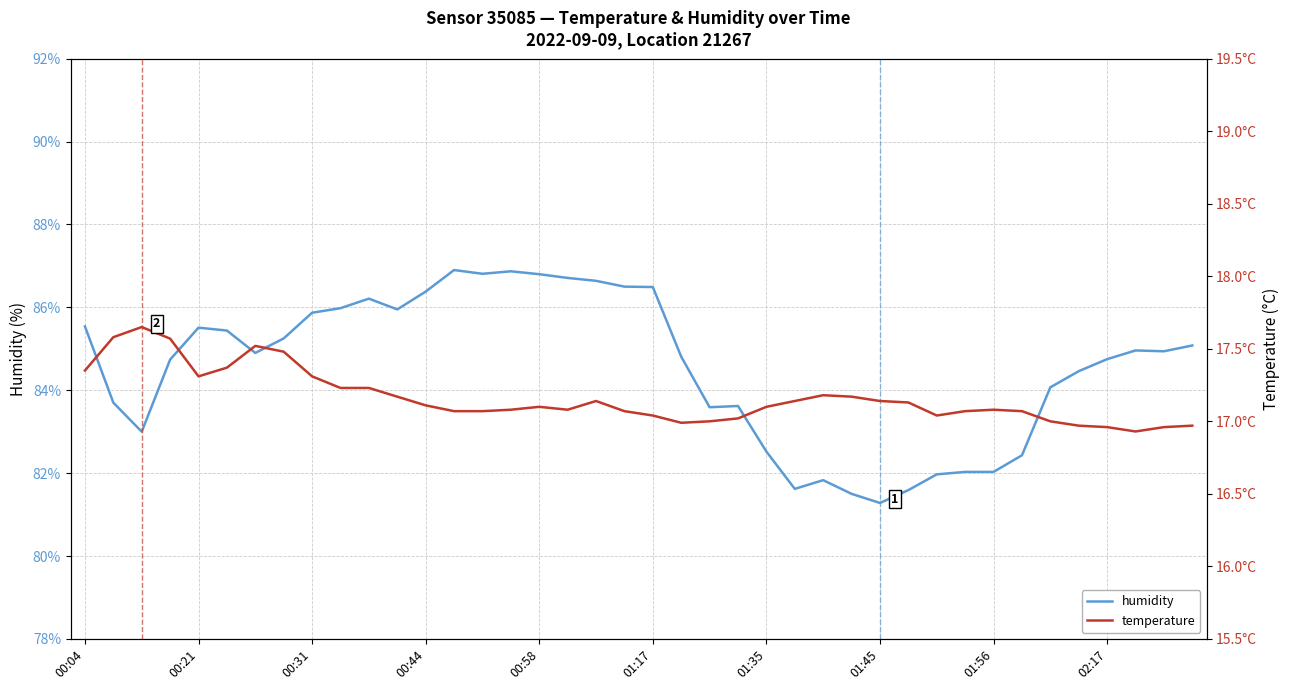

What is the maximum value for humidity?

86.9